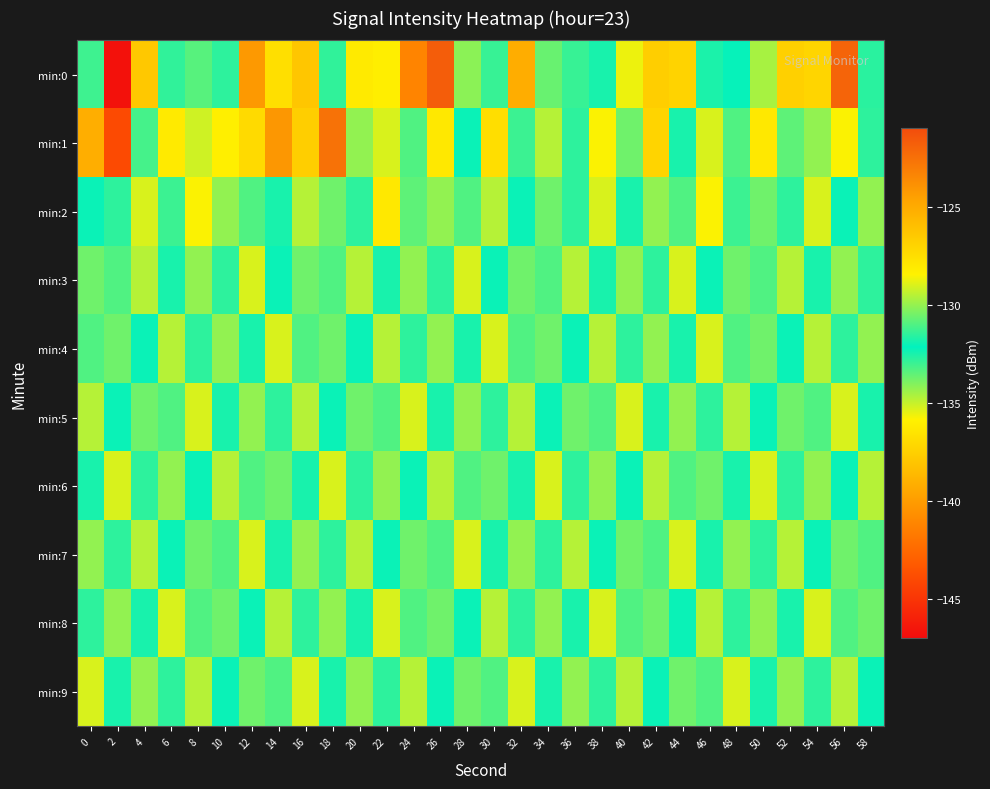

Reading right to left, list all the values displayed in this chart.

min:0: 58=-131.5	56=-122.1	54=-127.1	52=-126.8	50=-134.6	48=-132.3	46=-131.8	44=-127.0	42=-126.7	40=-128.7	38=-132.5	36=-132.9	34=-133.7	32=-125.1	30=-133.0	28=-134.2	26=-121.7	24=-141.2	22=-128.2	20=-136.2	18=-131.4	16=-126.3	14=-127.5	12=-124.2	10=-131.5	8=-133.4	6=-132.8	4=-126.4	2=-146.7	0=-133.0
min:1: 58=-131.5	56=-128.5	54=-130.0	52=-133.5	50=-128.0	48=-131.0	46=-129.0	44=-132.5	42=-127.0	40=-130.5	38=-128.5	36=-131.5	34=-129.5	32=-133.0	30=-127.5	28=-132.0	26=-128.0	24=-131.0	22=-129.0	20=-130.0	18=-122.6	16=-126.7	14=-124.1	12=-127.3	10=-128.3	8=-135.1	6=-136.2	4=-133.2	2=-144.0	0=-125.2
min:2: 58=-130.0	56=-132.0	54=-129.0	52=-131.5	50=-130.5	48=-133.0	46=-128.5	44=-131.0	42=-130.0	40=-132.5	38=-129.0	36=-131.5	34=-130.5	32=-132.0	30=-129.5	28=-131.0	26=-130.0	24=-133.5	22=-128.0	20=-131.5	18=-130.5	16=-129.5	14=-132.5	12=-131.0	10=-130.0	8=-128.5	6=-133.0	4=-129.0	2=-131.5	0=-132.0
min:3: 58=-131.5	56=-130.0	54=-132.5	52=-129.5	50=-131.0	48=-130.5	46=-132.0	44=-129.0	42=-131.5	40=-130.0	38=-132.5	36=-129.5	34=-131.0	32=-130.5	30=-132.0	28=-129.0	26=-131.5	24=-130.0	22=-132.5	20=-129.5	18=-131.0	16=-130.5	14=-132.0	12=-129.0	10=-131.5	8=-130.0	6=-132.5	4=-129.5	2=-131.0	0=-130.5
min:4: 58=-130.0	56=-131.5	54=-129.5	52=-132.0	50=-130.5	48=-131.0	46=-129.0	44=-132.5	42=-130.0	40=-131.5	38=-129.5	36=-132.0	34=-130.5	32=-131.0	30=-129.0	28=-132.5	26=-130.0	24=-131.5	22=-129.5	20=-132.0	18=-130.5	16=-131.0	14=-129.0	12=-132.5	10=-130.0	8=-131.5	6=-129.5	4=-132.0	2=-130.5	0=-131.0
min:5: 58=-132.5	56=-129.0	54=-131.0	52=-130.5	50=-132.0	48=-129.5	46=-131.5	44=-130.0	42=-132.5	40=-129.0	38=-131.0	36=-130.5	34=-132.0	32=-129.5	30=-131.5	28=-130.0	26=-132.5	24=-129.0	22=-131.0	20=-130.5	18=-132.0	16=-129.5	14=-131.5	12=-130.0	10=-132.5	8=-129.0	6=-131.0	4=-130.5	2=-132.0	0=-129.5
min:6: 58=-129.5	56=-132.0	54=-130.0	52=-131.5	50=-129.0	48=-132.5	46=-130.5	44=-131.0	42=-129.5	40=-132.0	38=-130.0	36=-131.5	34=-129.0	32=-132.5	30=-130.5	28=-131.0	26=-129.5	24=-132.0	22=-130.0	20=-131.5	18=-129.0	16=-132.5	14=-130.5	12=-131.0	10=-129.5	8=-132.0	6=-130.0	4=-131.5	2=-129.0	0=-132.5
min:7: 58=-131.0	56=-130.5	54=-132.0	52=-129.5	50=-131.5	48=-130.0	46=-132.5	44=-129.0	42=-131.0	40=-130.5	38=-132.0	36=-129.5	34=-131.5	32=-130.0	30=-132.5	28=-129.0	26=-131.0	24=-130.5	22=-132.0	20=-129.5	18=-131.5	16=-130.0	14=-132.5	12=-129.0	10=-131.0	8=-130.5	6=-132.0	4=-129.5	2=-131.5	0=-130.0
min:8: 58=-130.5	56=-131.0	54=-129.0	52=-132.5	50=-130.0	48=-131.5	46=-129.5	44=-132.0	42=-130.5	40=-131.0	38=-129.0	36=-132.5	34=-130.0	32=-131.5	30=-129.5	28=-132.0	26=-130.5	24=-131.0	22=-129.0	20=-132.5	18=-130.0	16=-131.5	14=-129.5	12=-132.0	10=-130.5	8=-131.0	6=-129.0	4=-132.5	2=-130.0	0=-131.5
min:9: 58=-132.0	56=-129.5	54=-131.5	52=-130.0	50=-132.5	48=-129.0	46=-131.0	44=-130.5	42=-132.0	40=-129.5	38=-131.5	36=-130.0	34=-132.5	32=-129.0	30=-131.0	28=-130.5	26=-132.0	24=-129.5	22=-131.5	20=-130.0	18=-132.5	16=-129.0	14=-131.0	12=-130.5	10=-132.0	8=-129.5	6=-131.5	4=-130.0	2=-132.5	0=-129.0